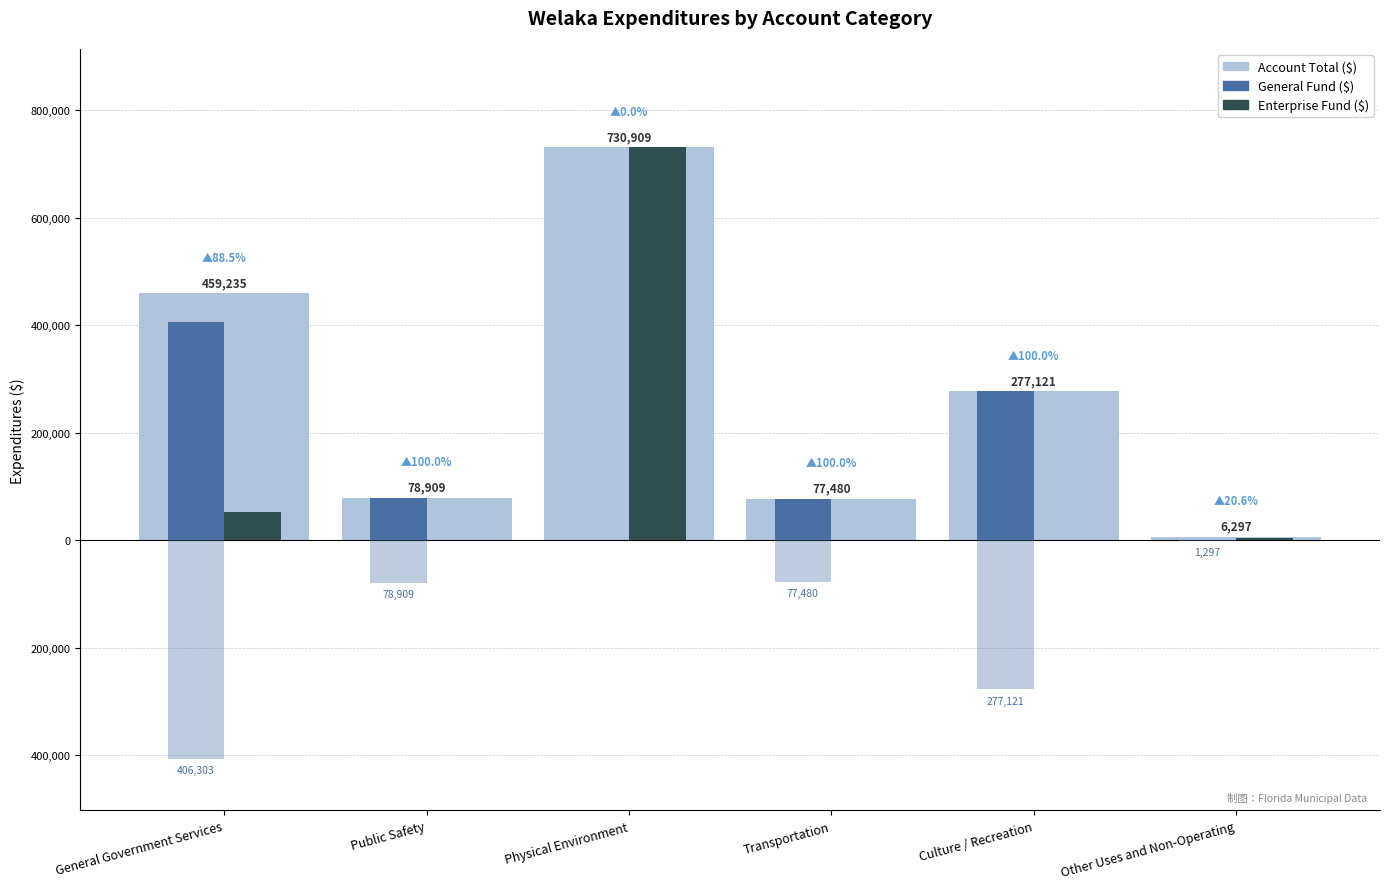

The General series shows 141772 at Public Safety. True or false?

False